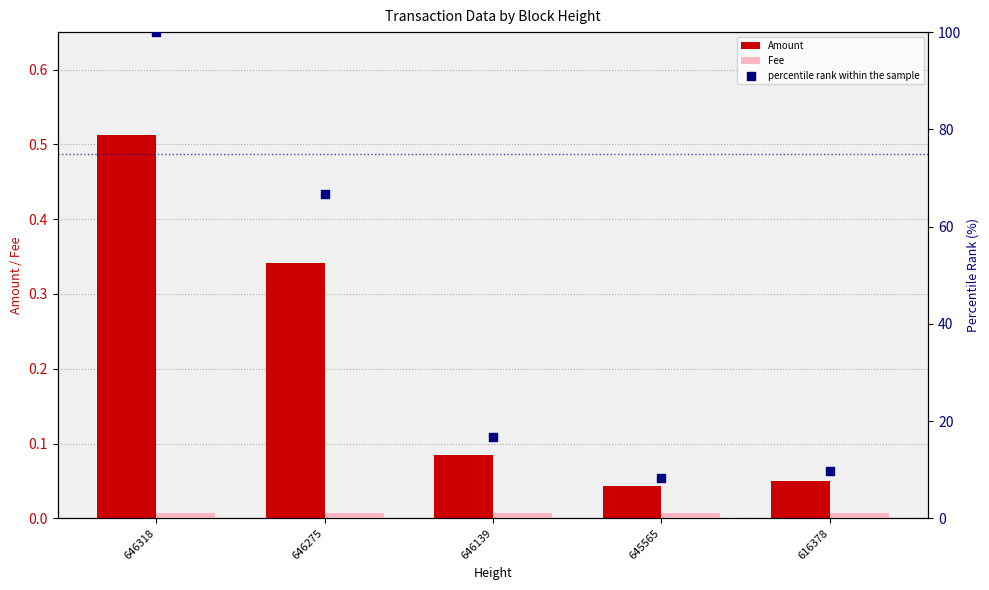

At which category is the sum across all series the highest?

646318